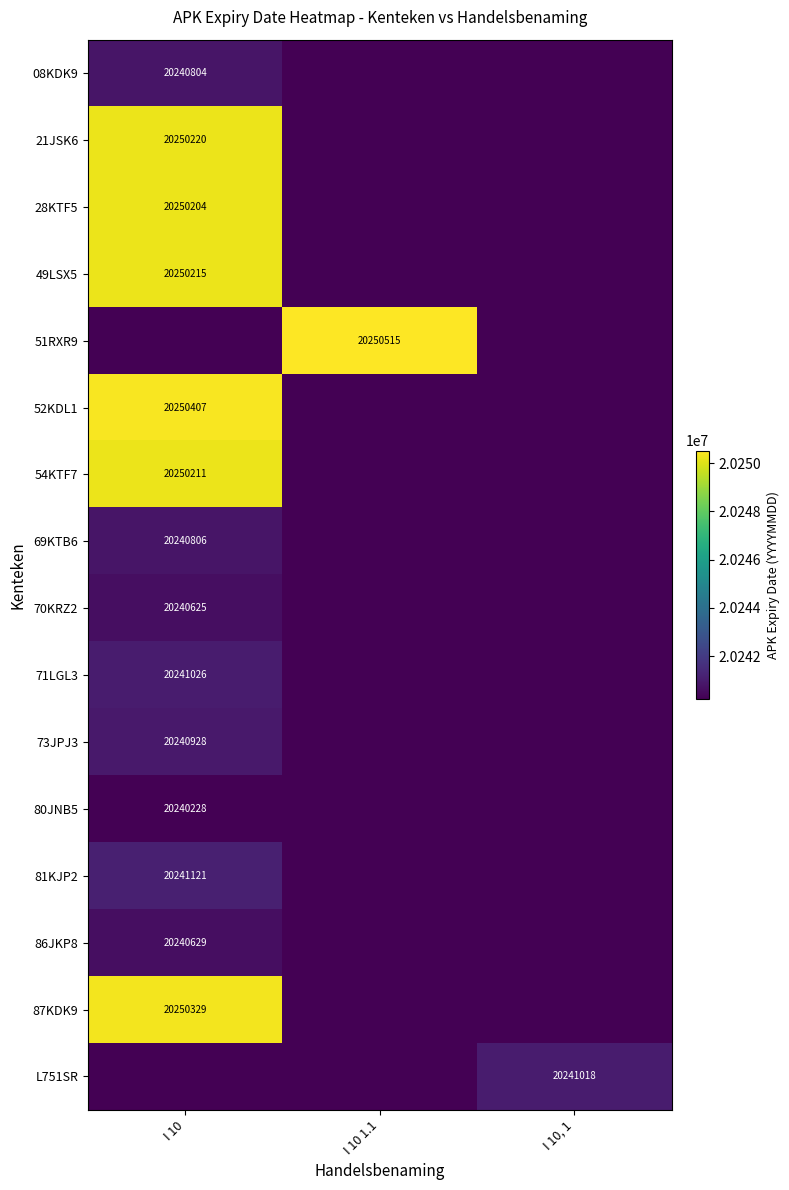

Is it true that 70KRZ2 equals 11470962 at I 10?

False